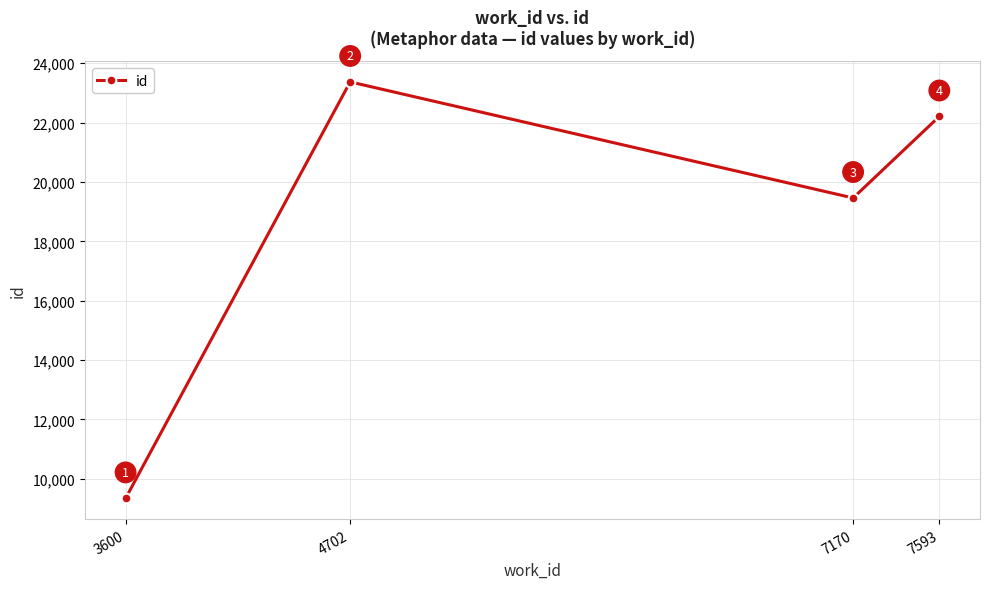

Reading left to right, list all the values displayed in this chart.

3600=9339	4702=23372	7170=19461	7593=22208